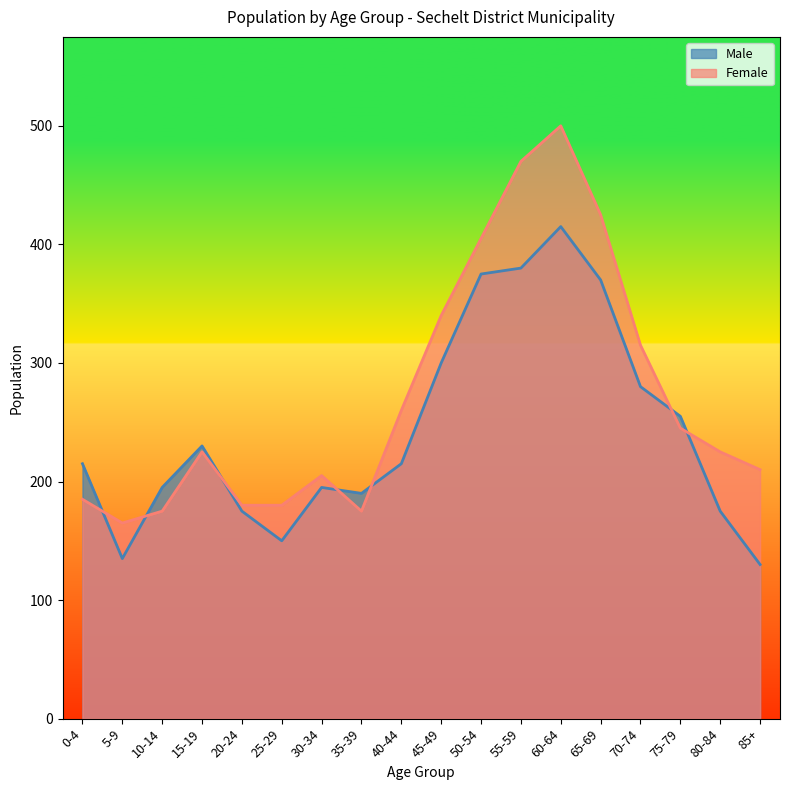

How many lines are shown in the chart?

2